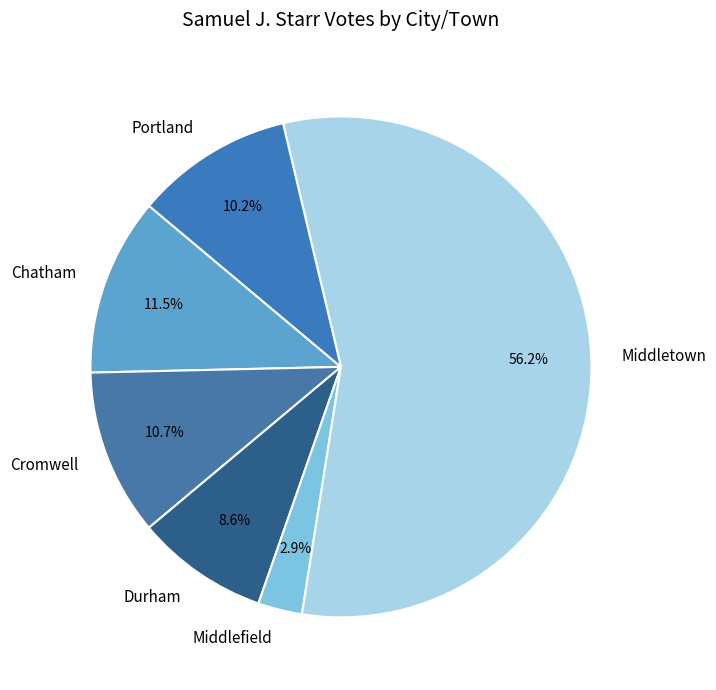

Does any single category account for the majority?

Yes